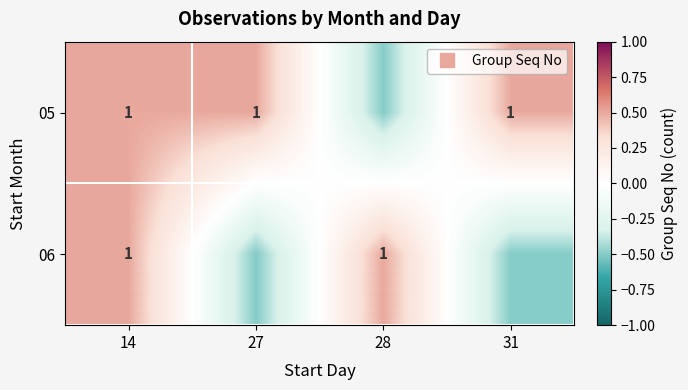

Which has a higher value, 28 or 31?

31